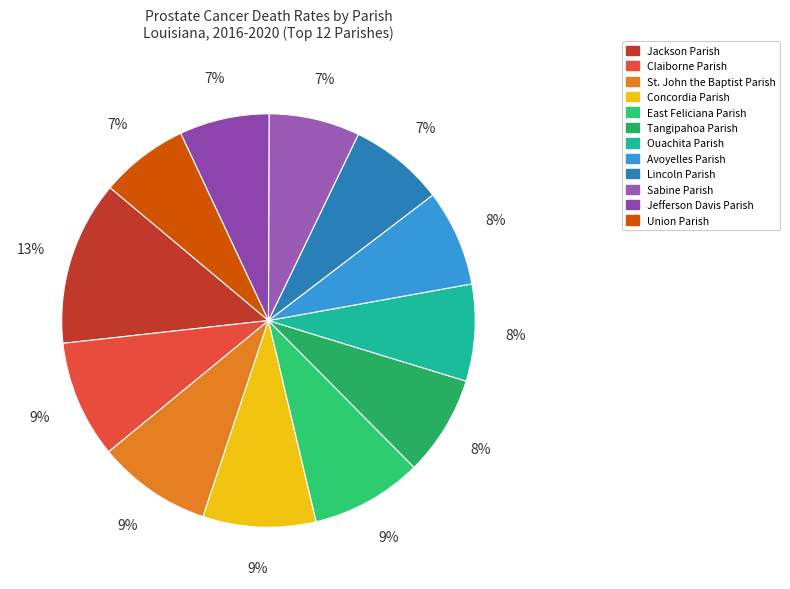

To the nearest percent, what is the difference between the largest and smallest slice percentages?

6%